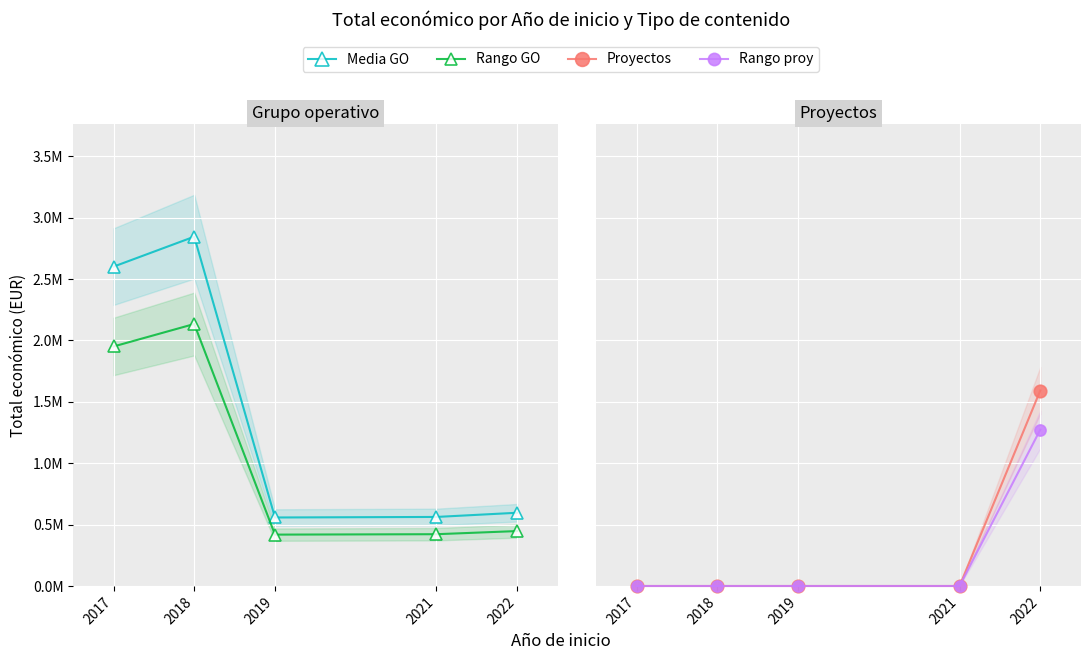

The Rango proy series shows 1672708.2 at 2022. True or false?

False